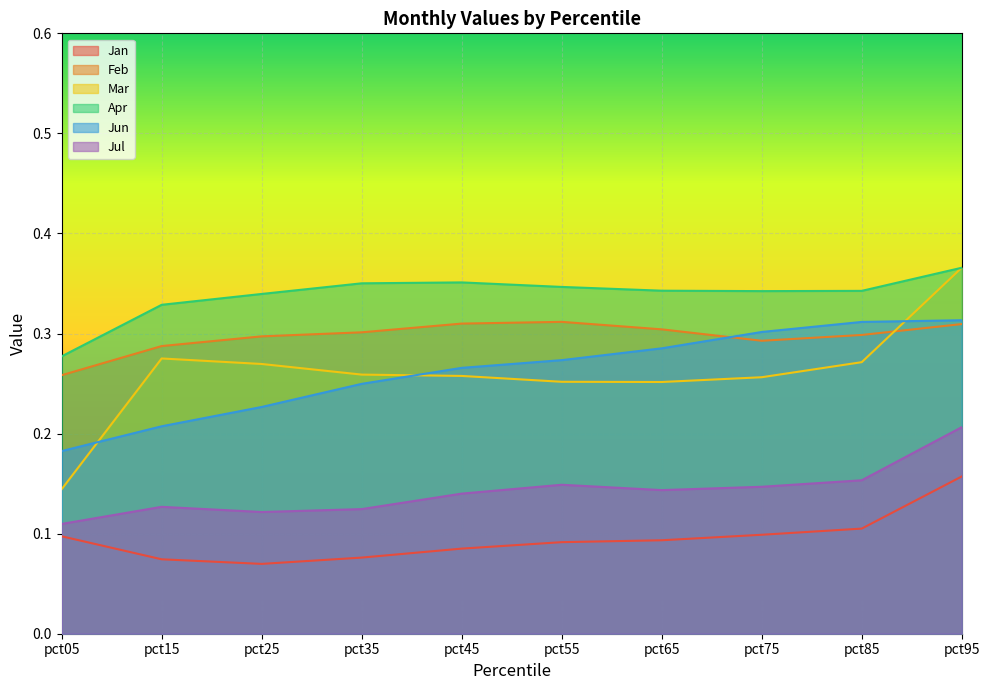

At pct95, list the series in order from largest to smallest.

Mar, Apr, Jun, Feb, Jul, Jan